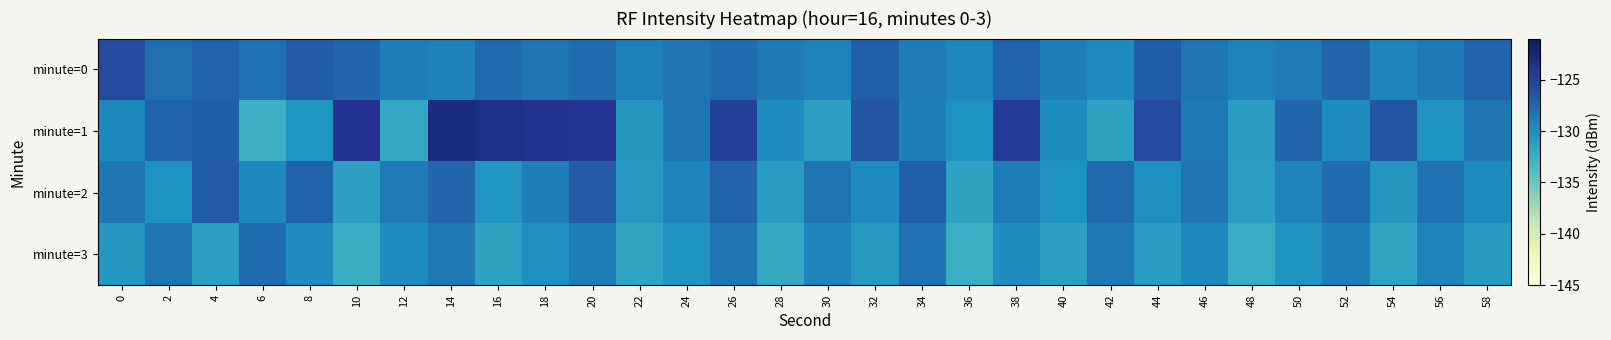

Which series has the largest total across all categories?

minute=1